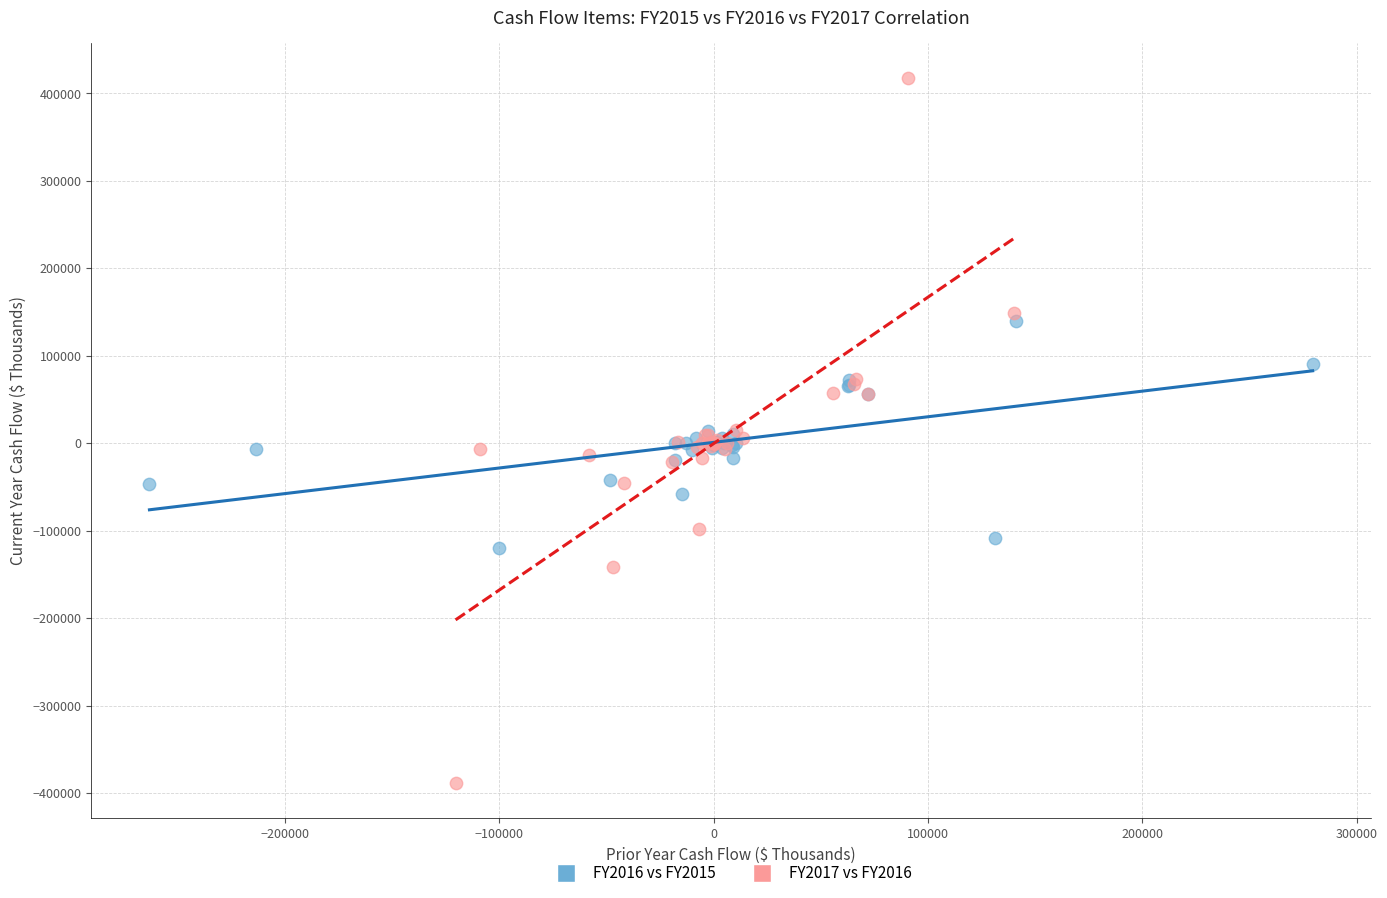

Which series has the widest spread of Y values?

FY2017 vs FY2016